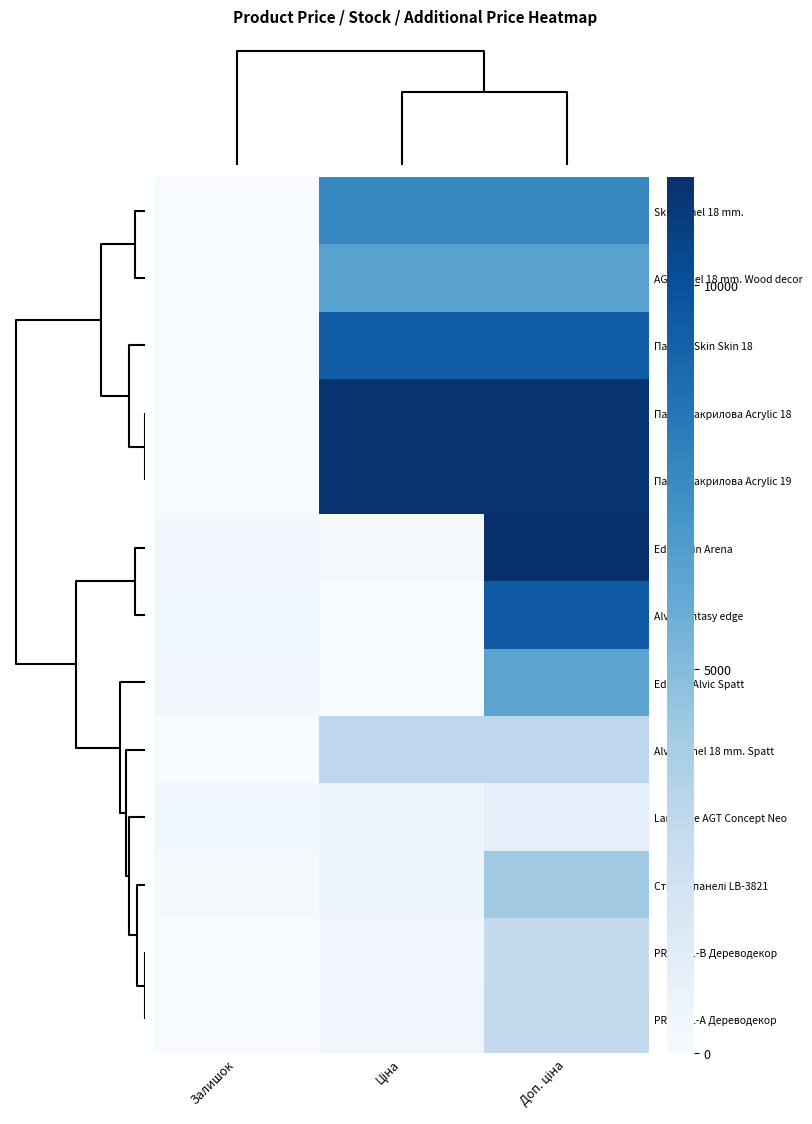

Which series has the largest total across all categories?

Панель акрилова Acrylic 19